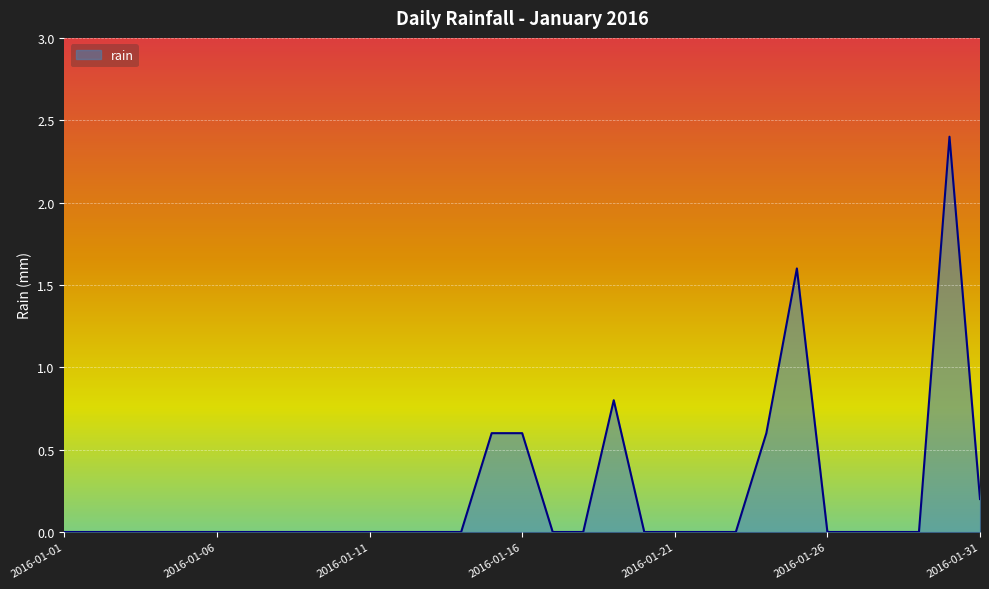

What is the difference between the maximum and minimum values?

2.4